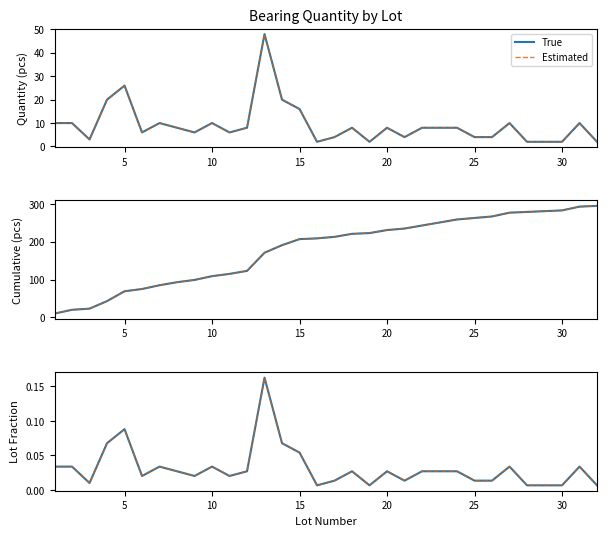

True or false: True has a value of 0.0 at 18.

False